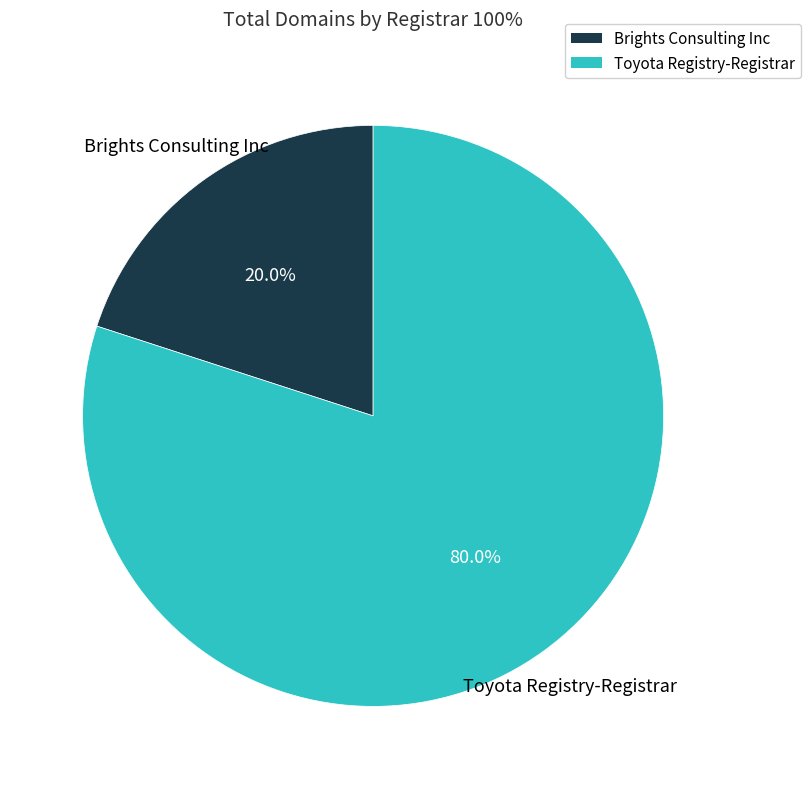

Is it true that Toyota Registry-Registrar is 80% of the pie?

True